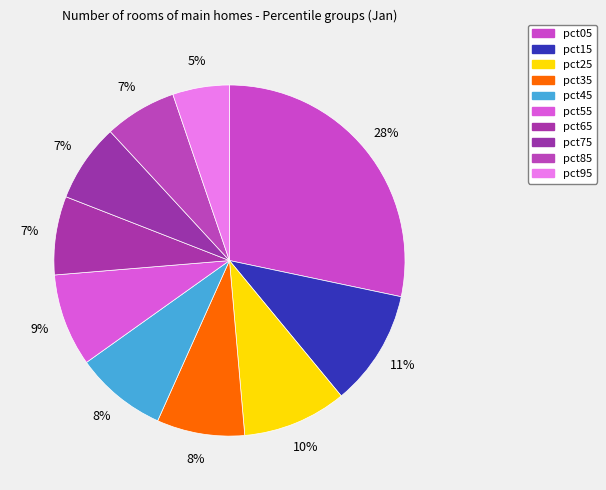

Combined, do pct95 and pct05 account for over 50%?

No